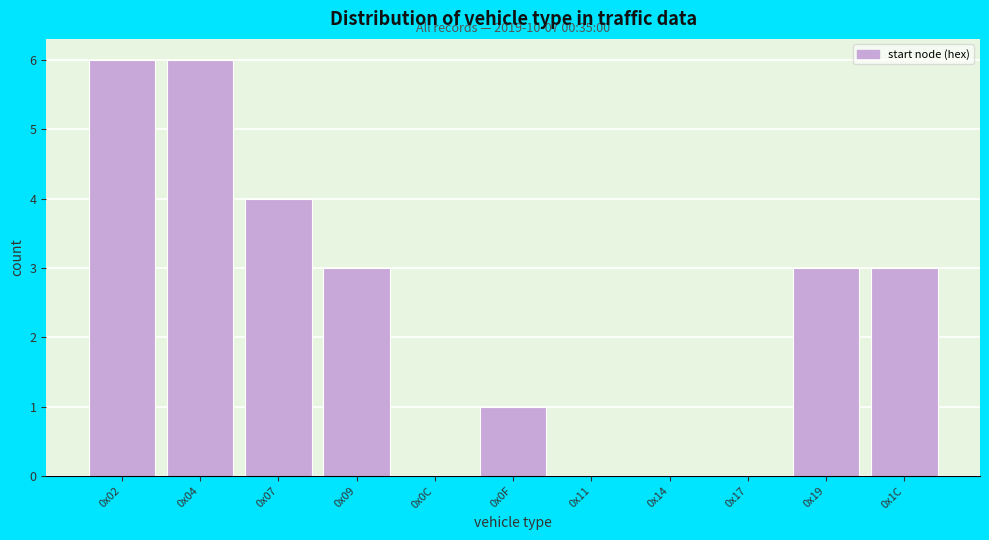

Reading right to left, what are all the values shown in this chart?

0x1C=3	0x19=3	0x17=0	0x14=0	0x11=0	0x0F=1	0x0C=0	0x09=3	0x07=4	0x04=6	0x02=6